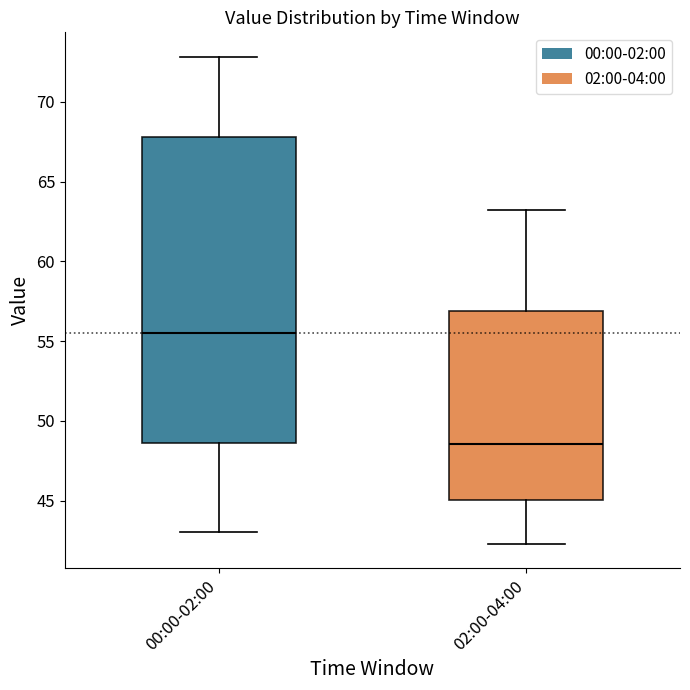

Reading left to right, transcribe this box plot: for each box, give where its median line is, the range the box spans, and where its two whiskers end, as read against the y-axis. The values are not printed on the chart, so give them approximately, as read against the axis.

00:00-02:00: median 55.5, box 48.5 to 68.0, whiskers 43.0 to 73.0
02:00-04:00: median 48.5, box 45.0 to 57.0, whiskers 42.5 to 63.0